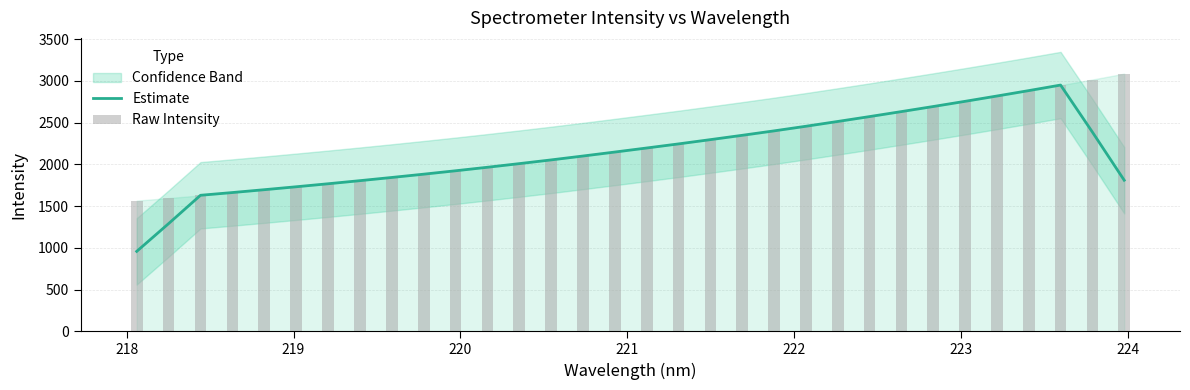

What is the difference between the maximum and minimum values in the Estimate series?

1991.7